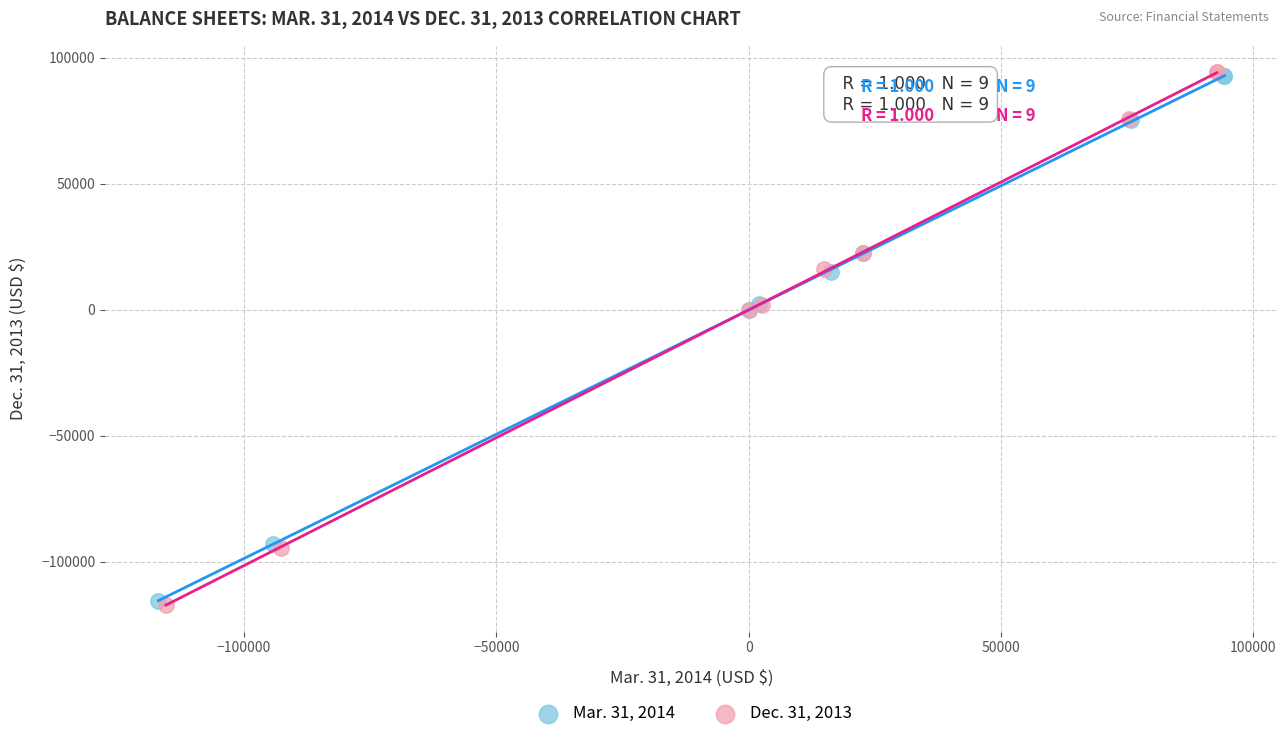

Which series has the largest Y range (max minus min)?

Dec. 31, 2013